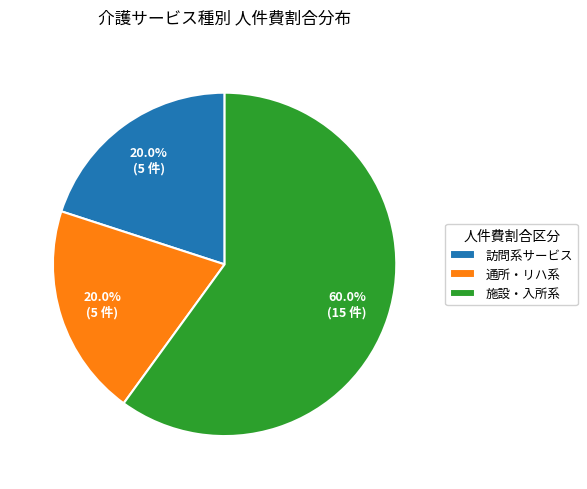

Which has a higher value, 施設・入所系 or 訪問系サービス?

施設・入所系